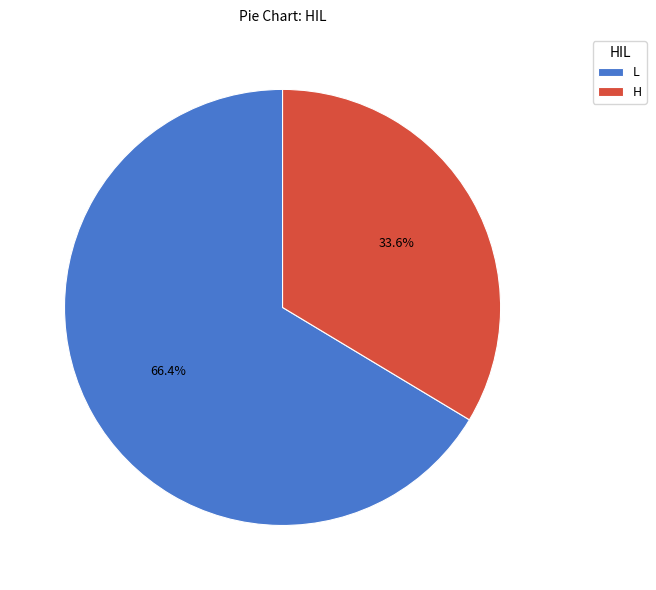

Which slice is the smallest?

H